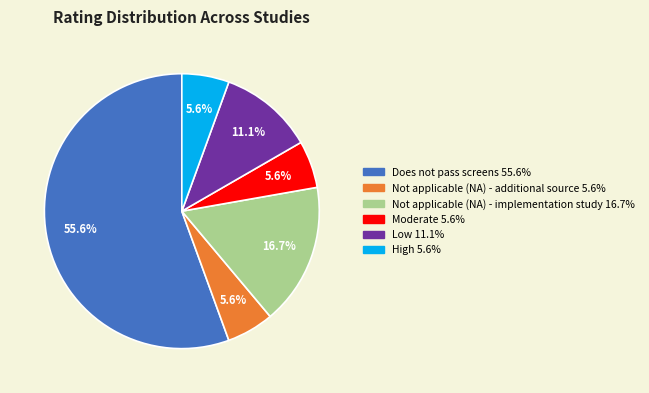

Which has a higher value, High or Not applicable (NA) - implementation study?

Not applicable (NA) - implementation study